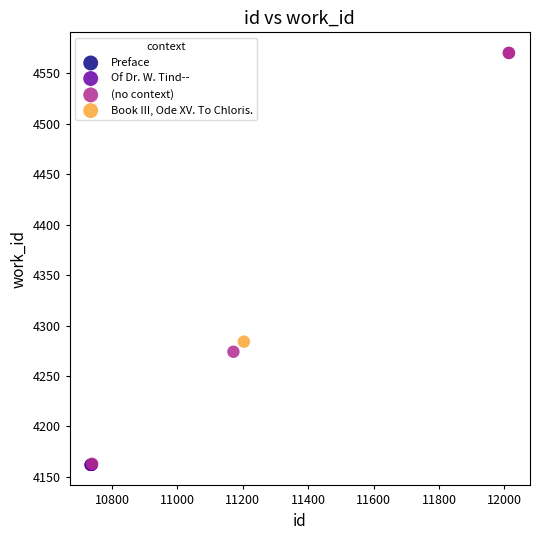

Which series contains the highest Y value?

(no context)